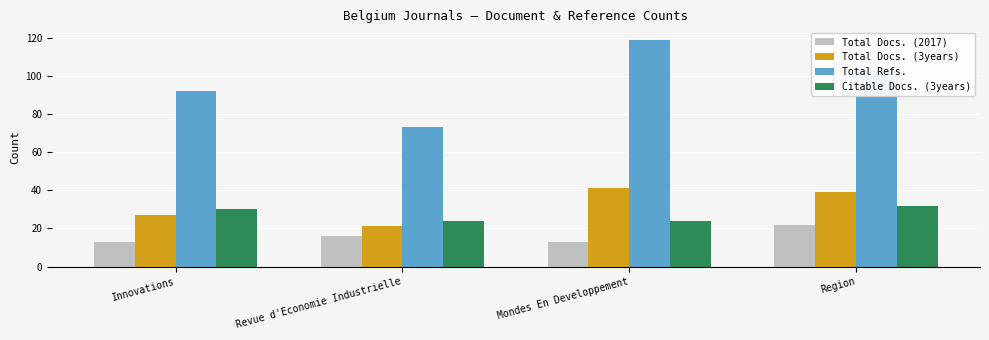

Count the Citable Docs. (3years) values in the range 24 to 32.

4